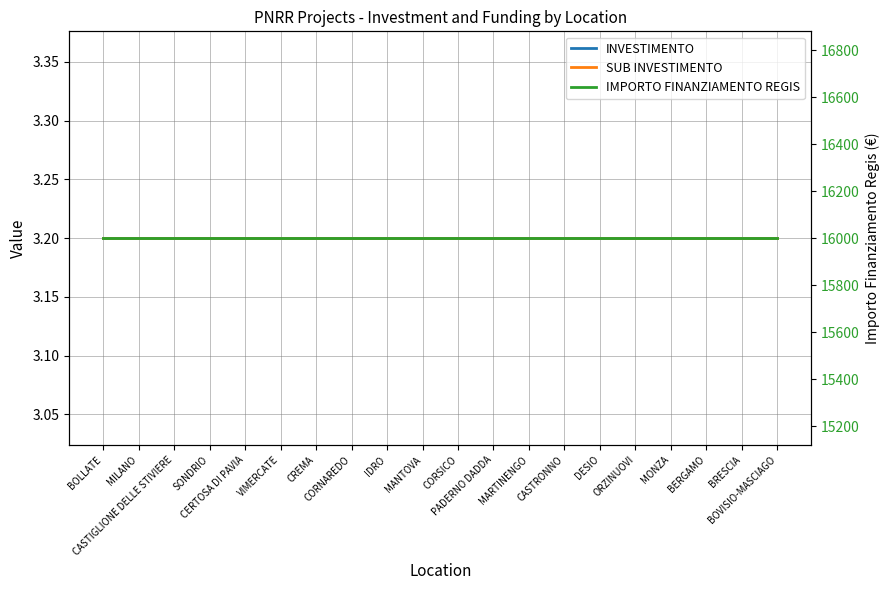

What is the sum of the IMPORTO FINANZIAMENTO REGIS values at MARTINENGO and SONDRIO?

32000.0